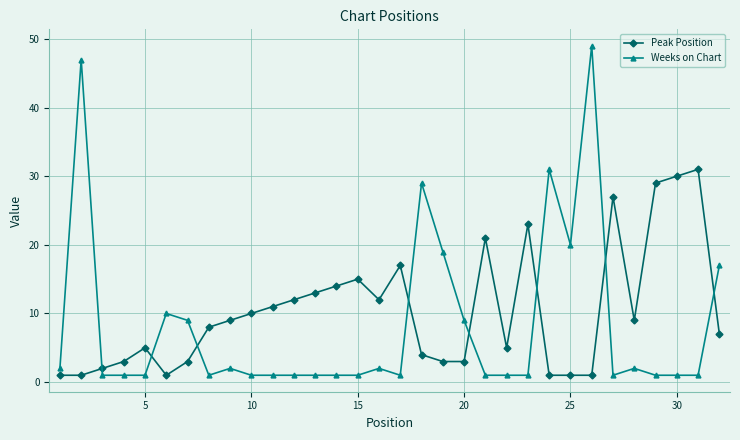

What is the sum of all Weeks on Chart values?

266